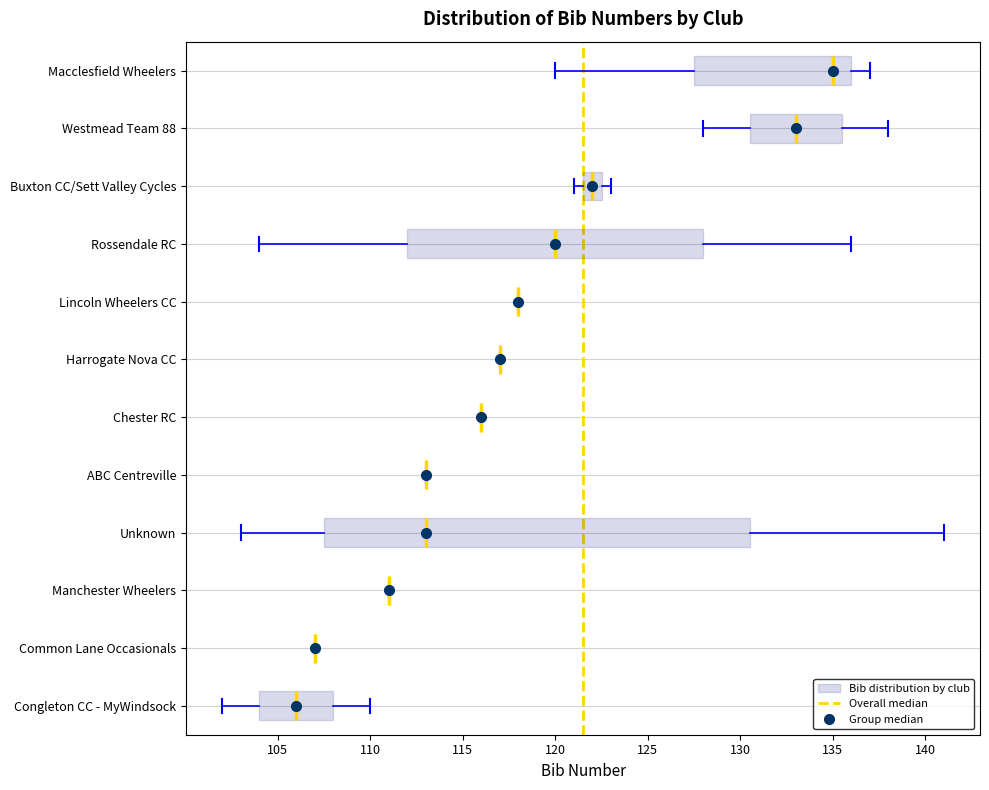

Reading bottom to top, read every box against the x-axis: the position of its median line, the range the box covers, and the ends of its whiskers. The values are not printed on the chart, so give them approximately, as read against the axis.

Congleton CC - MyWindsock: median 106.0, box 104.0 to 108.0, whiskers 102.0 to 110.0
Common Lane Occasionals: box collapsed to a line at 107.0, whiskers 107.0 to 107.0
Manchester Wheelers: box collapsed to a line at 111.0, whiskers 111.0 to 111.0
Unknown: median 113.0, box 107.5 to 130.5, whiskers 103.0 to 141.0
ABC Centreville: box collapsed to a line at 113.0, whiskers 113.0 to 113.0
Chester RC: box collapsed to a line at 116.0, whiskers 116.0 to 116.0
Harrogate Nova CC: box collapsed to a line at 117.0, whiskers 117.0 to 117.0
Lincoln Wheelers CC: box collapsed to a line at 118.0, whiskers 118.0 to 118.0
Rossendale RC: median 120.0, box 112.0 to 128.0, whiskers 104.0 to 136.0
Buxton CC/Sett Valley Cycles: median 122.0, box 121.5 to 122.5, whiskers 121.0 to 123.0
Westmead Team 88: median 133.0, box 130.5 to 135.5, whiskers 128.0 to 138.0
Macclesfield Wheelers: median 135.0, box 127.5 to 136.0, whiskers 120.0 to 137.0